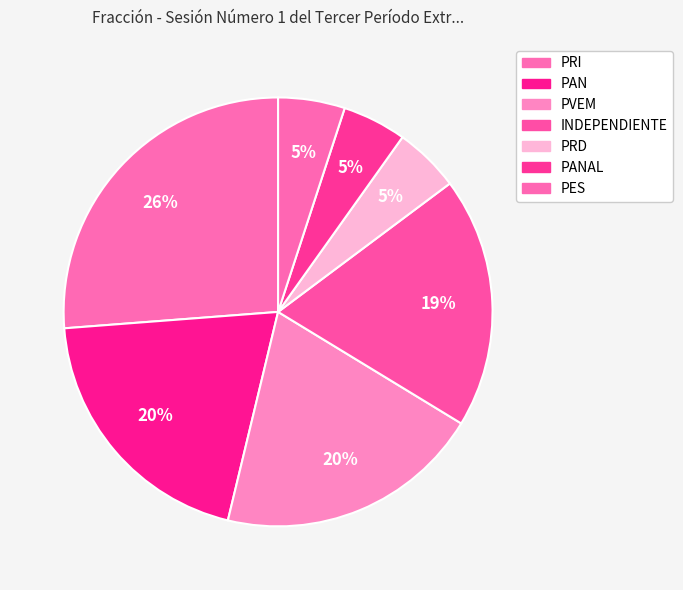

How many slices are in this pie chart?

7